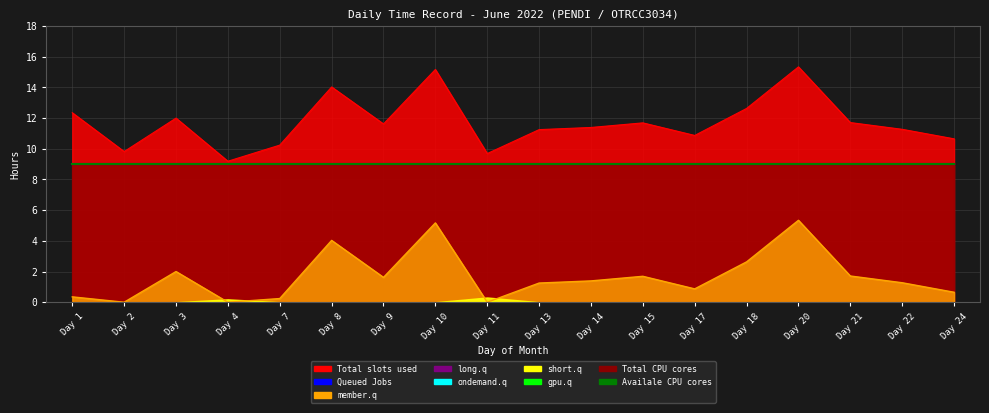

What is the maximum value shown in the chart?

15.3